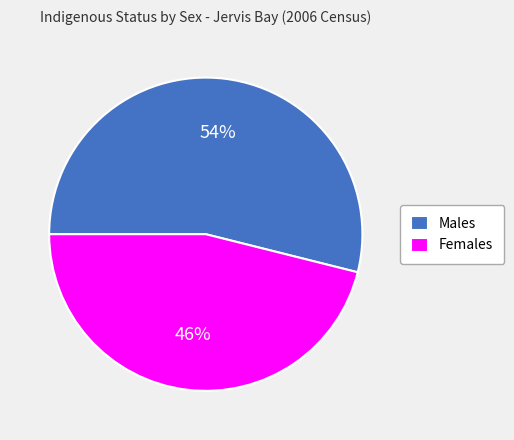

To the nearest percent, what is the average slice percentage?

50%